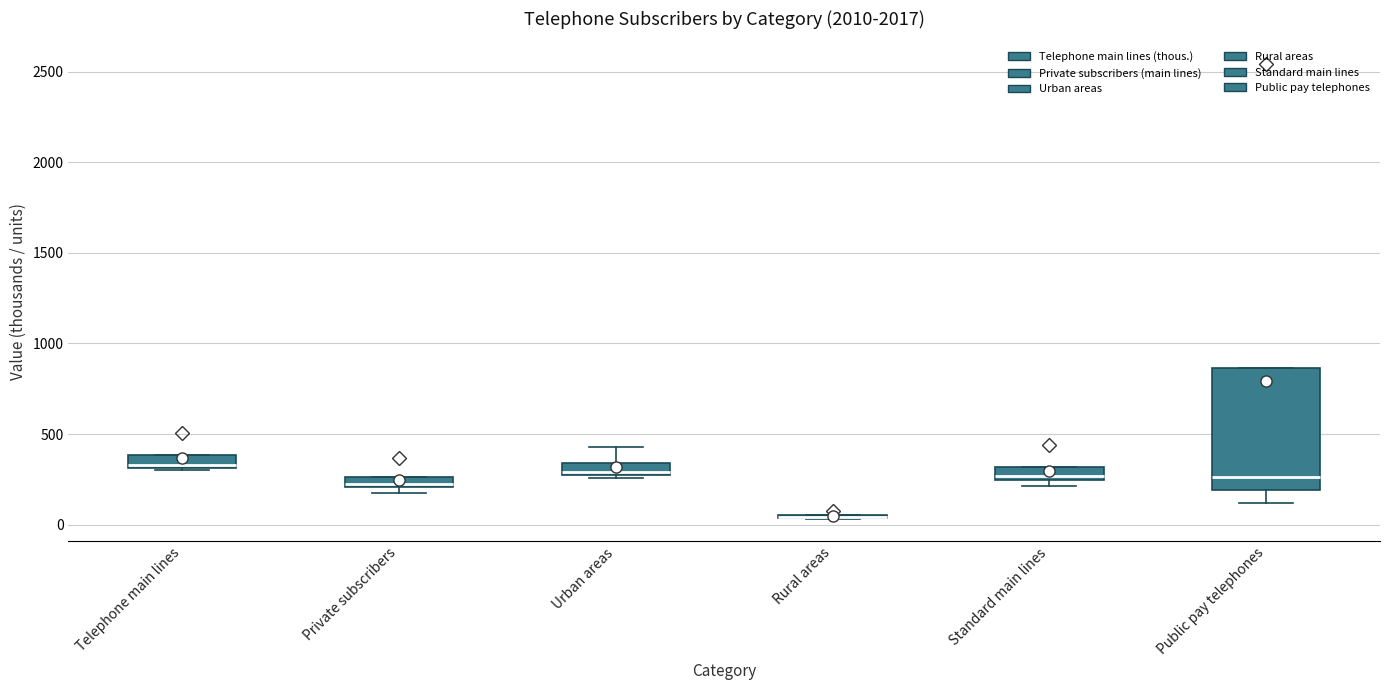

Which box is the tallest, from its lower edge to its upper edge?

Public pay telephones